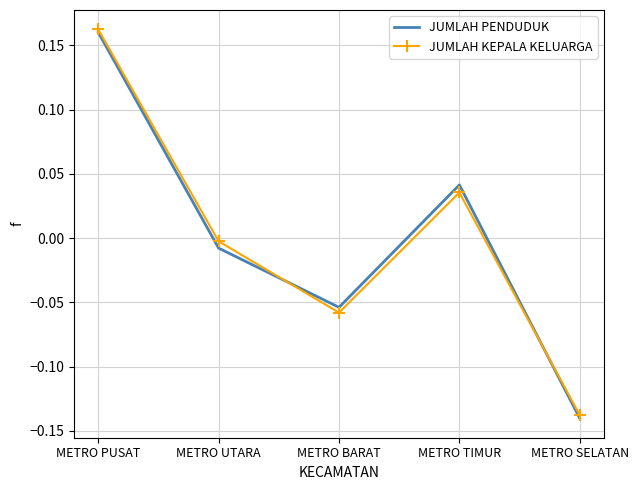

At which label does JUMLAH KEPALA KELUARGA first exceed 0?

METRO PUSAT